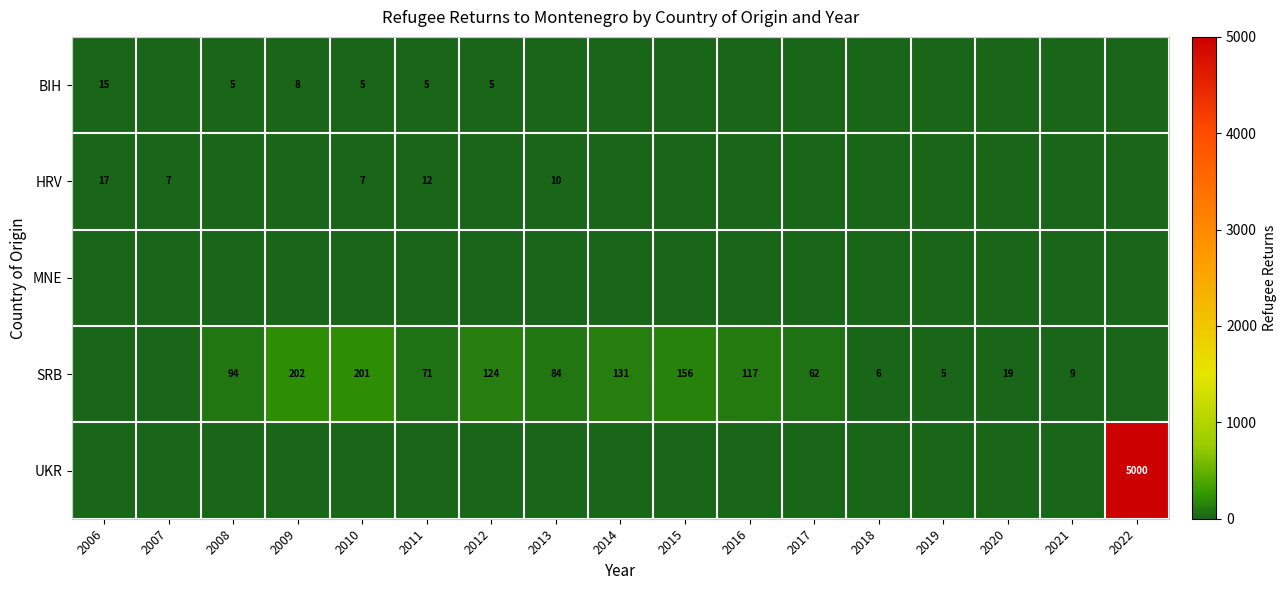

The value of SRB at 2012 is 63. True or false?

False